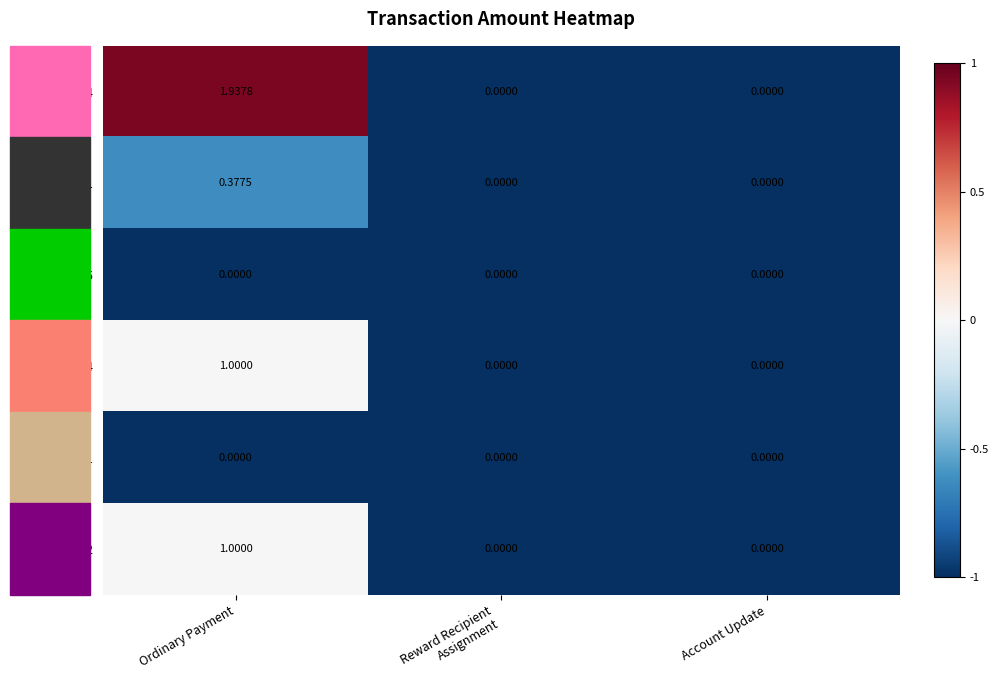

At which category does the chart reach its peak across all series?

Ordinary Payment